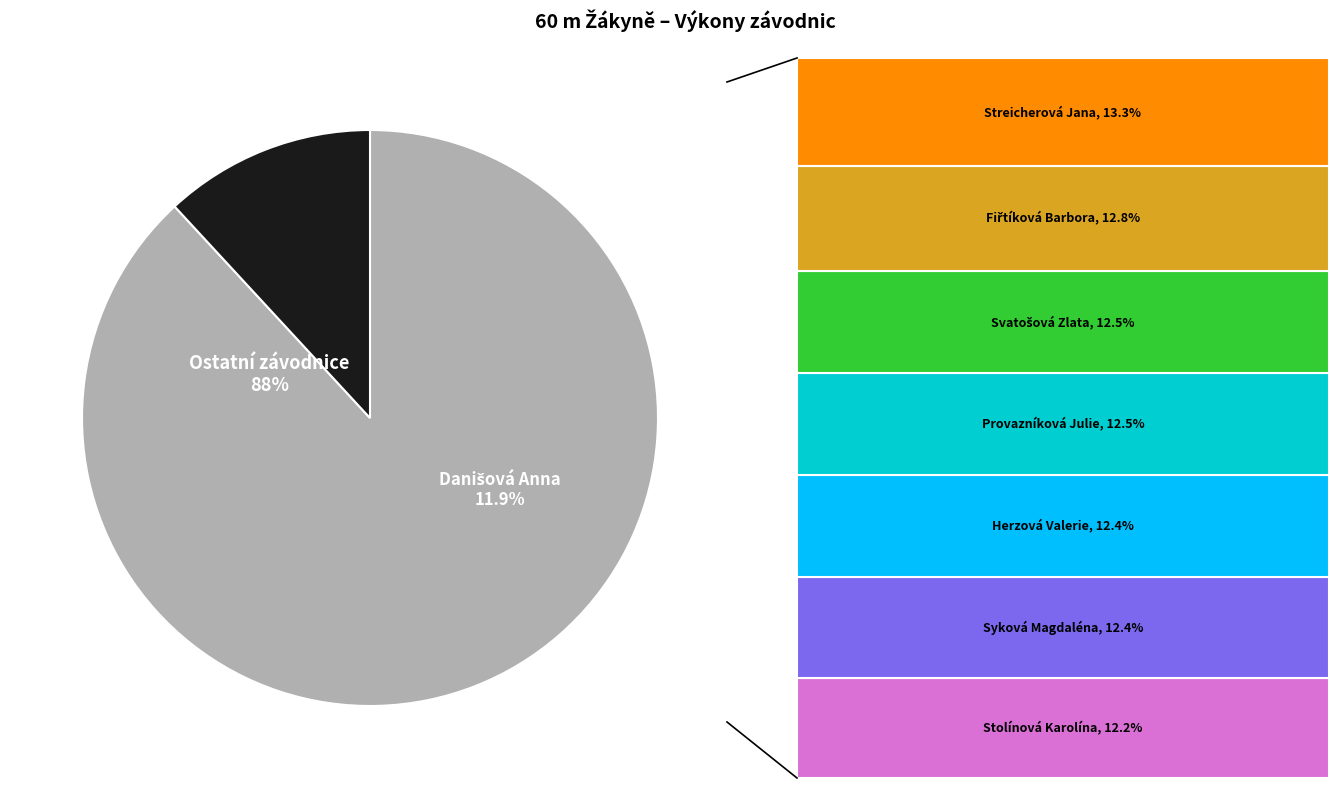

Approximately how many times larger is the value at Streicherová Jana compared to Stolínová Karolína?

1.1